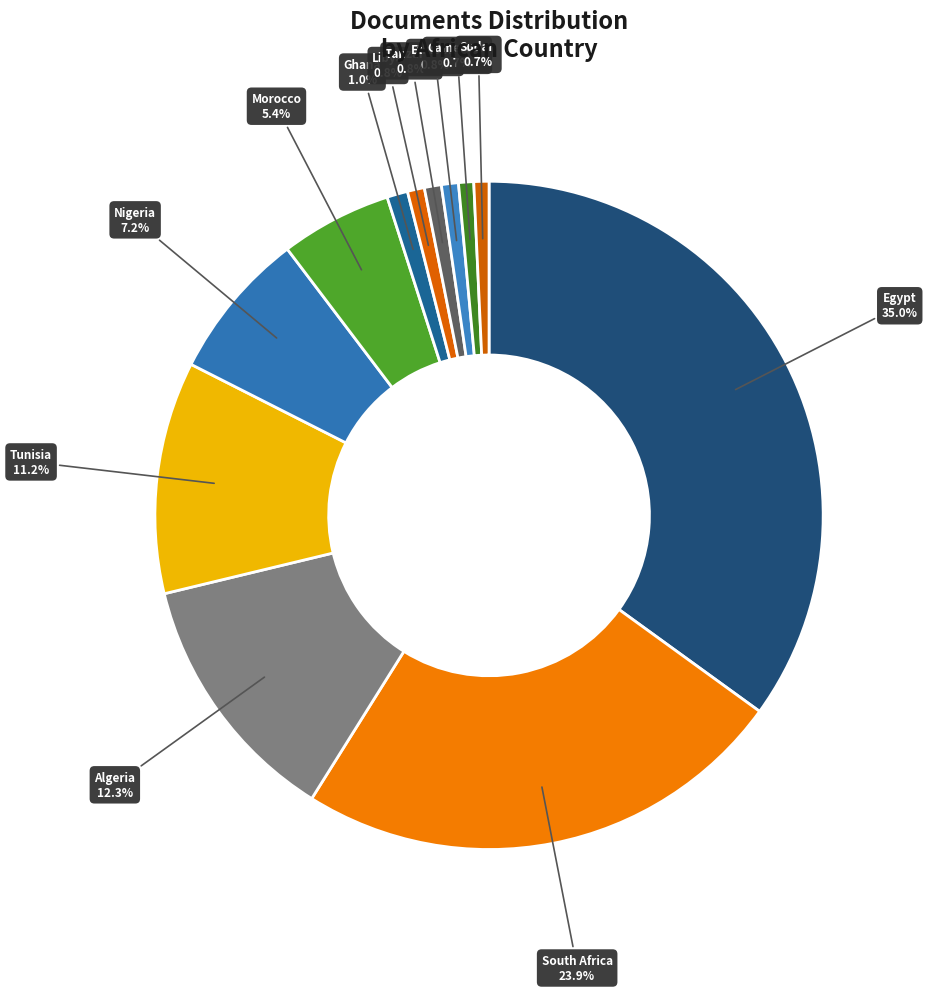

Count the number of slices in the pie.

12